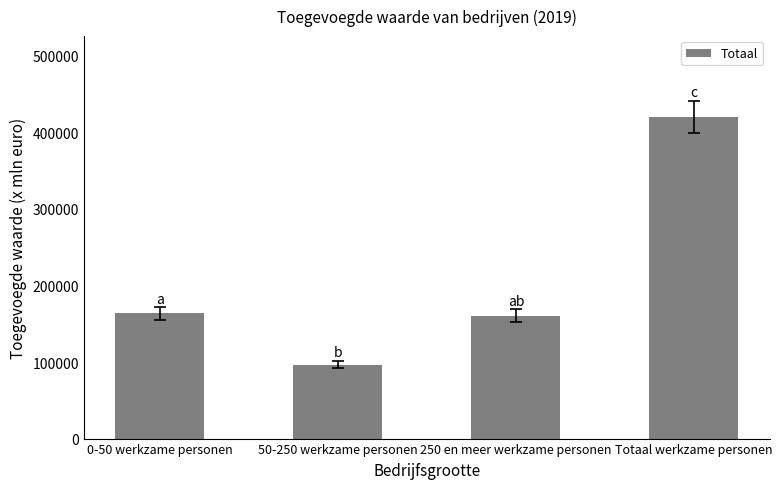

What is the sum of the values at 0-50 werkzame personen and 250 en meer werkzame personen?

323941